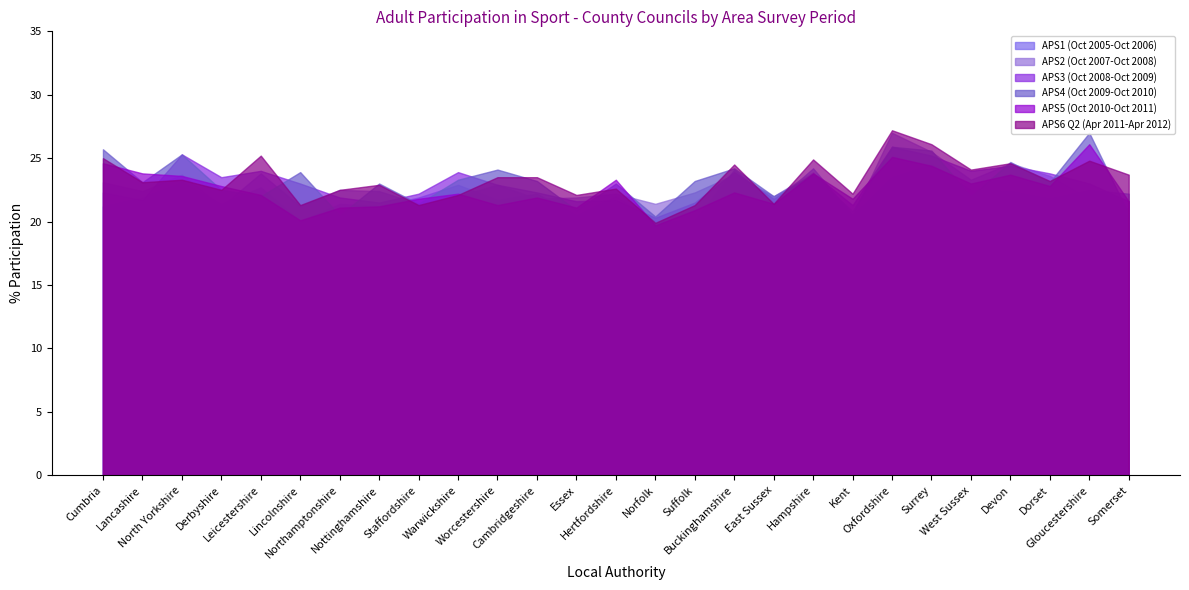

Rank the series at East Sussex from highest to lowest value.

APS2 (Oct 2007-Oct 2008), APS4 (Oct 2009-Oct 2010), APS3 (Oct 2008-Oct 2009), APS1 (Oct 2005-Oct 2006), APS5 (Oct 2010-Oct 2011), APS6 Q2 (Apr 2011-Apr 2012)